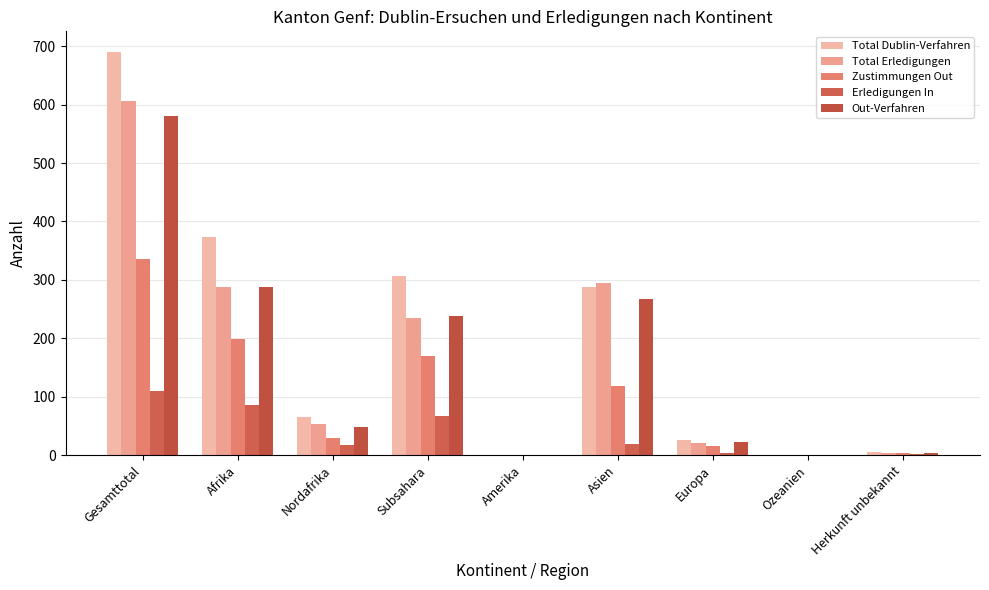

What is the average value of the Zustimmungen Out series?

97